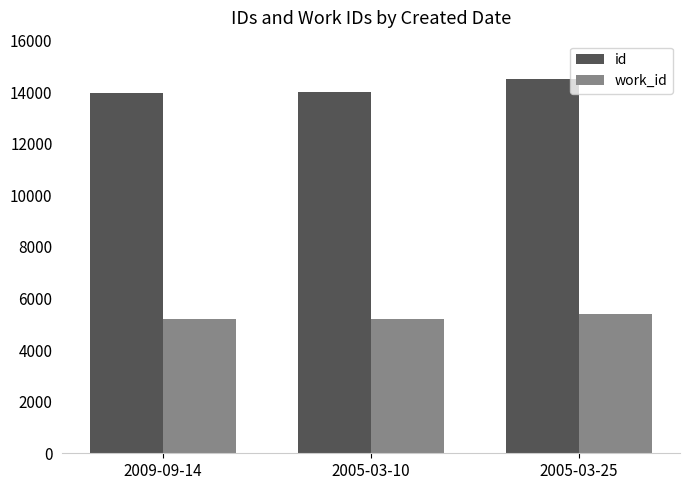

Count the number of categories in the chart.

3